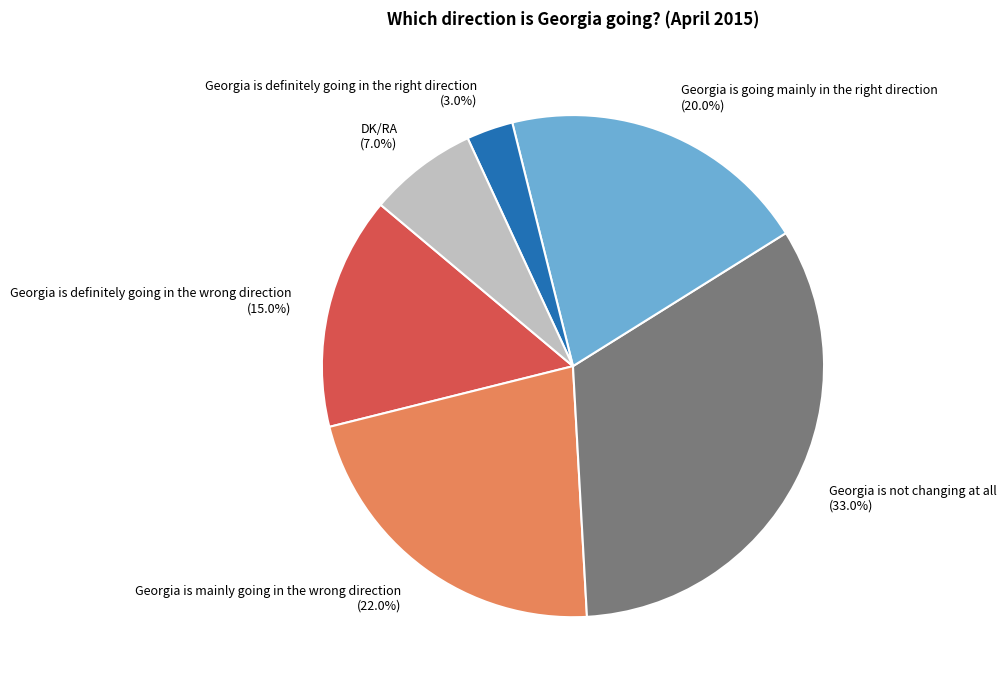

How many slices are in this pie chart?

6